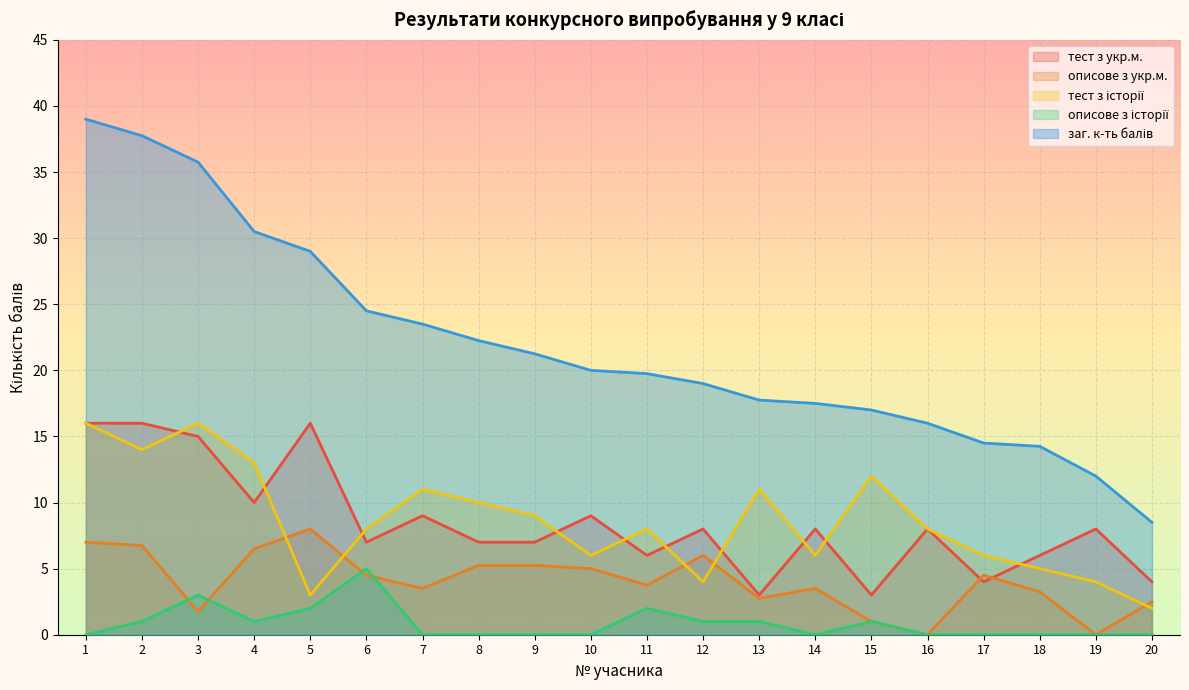

True or false: описове з історії has a value of 0.5 at 13.

False